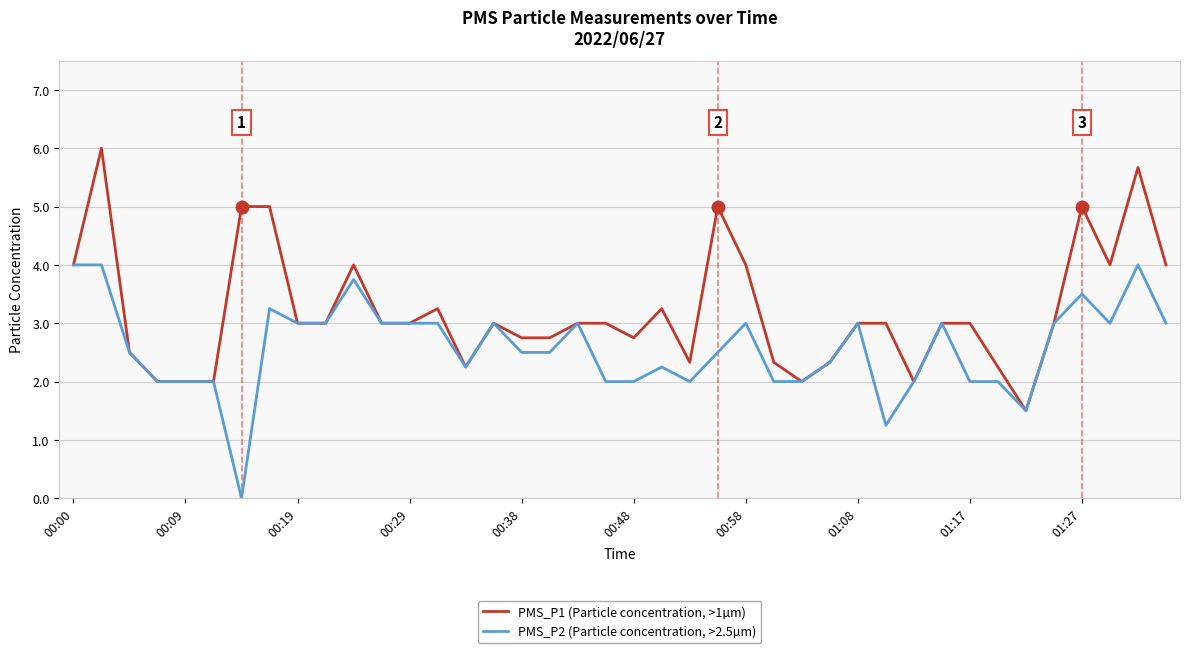

What is the minimum value for PMS_P1 (Particle concentration, >1µm)?

1.5